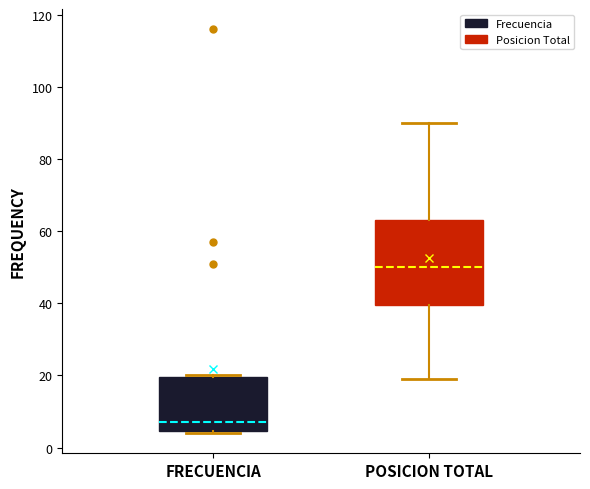

Reading left to right, transcribe this box plot: for each box, give where its median line is, the range the box spans, and where its two whiskers end, as read against the y-axis. The values are not printed on the chart, so give them approximately, as read against the axis.

FRECUENCIA: median 8, box 4 to 20, whiskers 4 to 20
POSICION TOTAL: median 50, box 40 to 64, whiskers 20 to 90